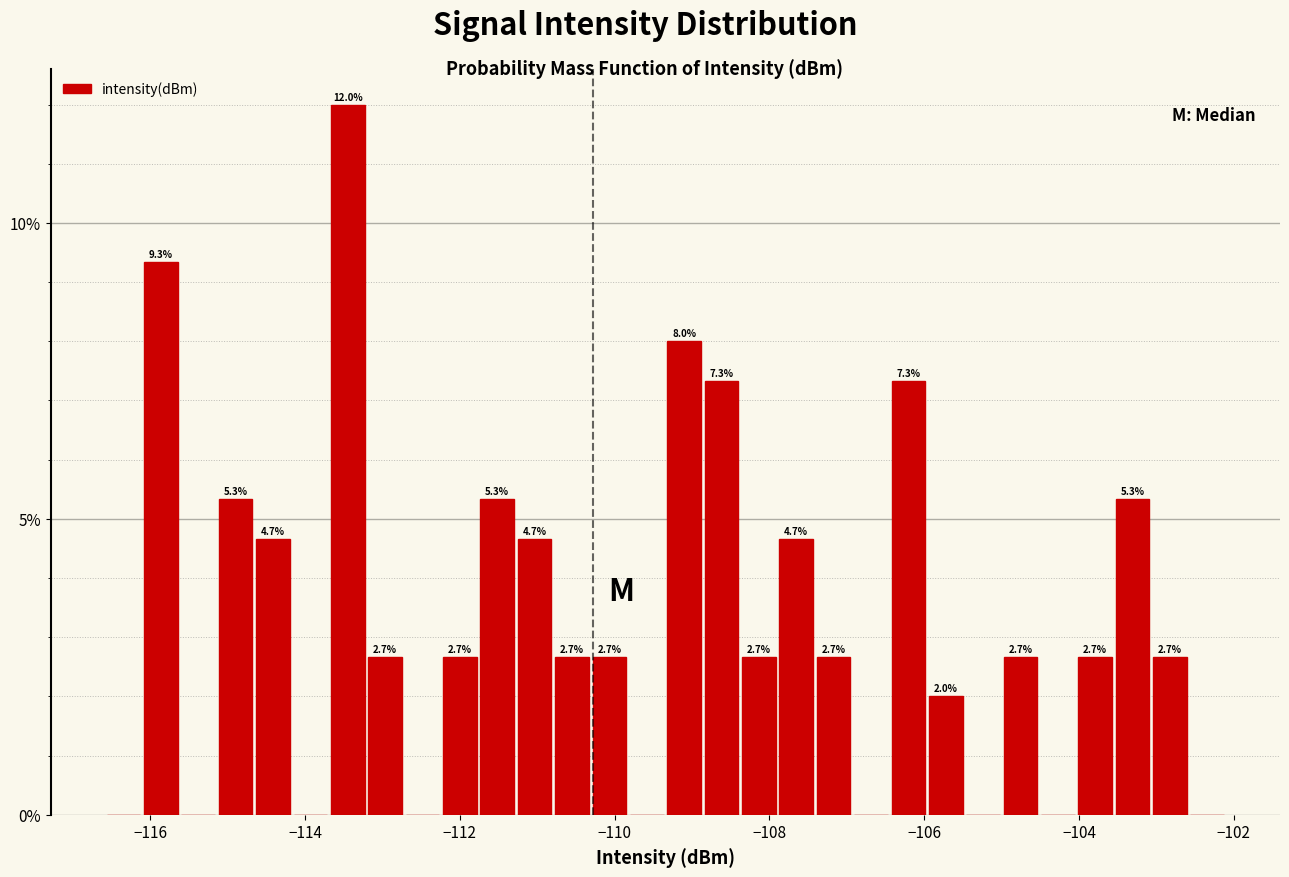

Around what value on the x-axis is the tallest bar? Give the approximate position of its centre, as read against the axis.

-113.4